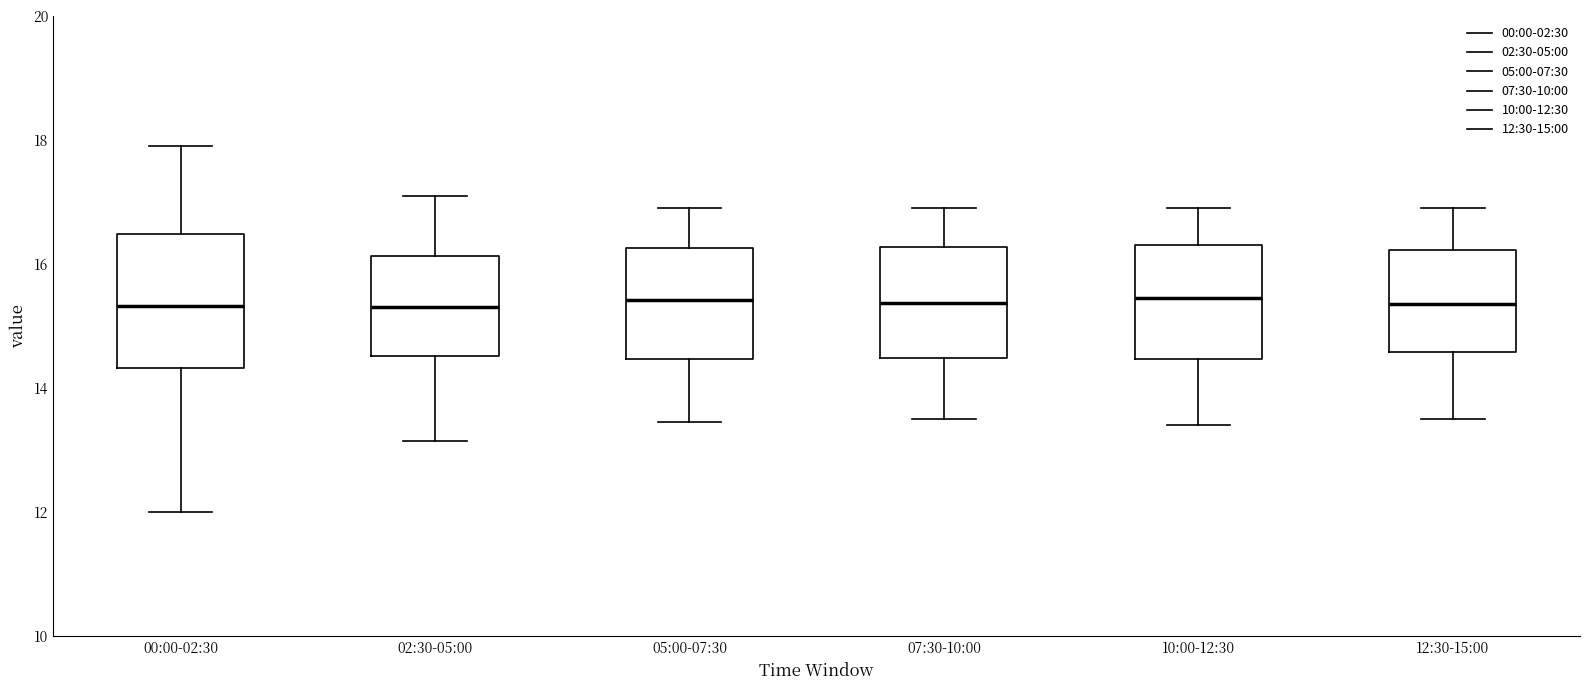

Reading left to right, read every box against the y-axis: the position of its median line, the range the box covers, and the ends of its whiskers. The values are not printed on the chart, so give them approximately, as read against the axis.

00:00-02:30: median 15.4, box 14.4 to 16.4, whiskers 12.0 to 18.0
02:30-05:00: median 15.4, box 14.6 to 16.2, whiskers 13.2 to 17.2
05:00-07:30: median 15.4, box 14.4 to 16.2, whiskers 13.4 to 17.0
07:30-10:00: median 15.4, box 14.4 to 16.2, whiskers 13.6 to 17.0
10:00-12:30: median 15.4, box 14.4 to 16.4, whiskers 13.4 to 17.0
12:30-15:00: median 15.4, box 14.6 to 16.2, whiskers 13.6 to 17.0